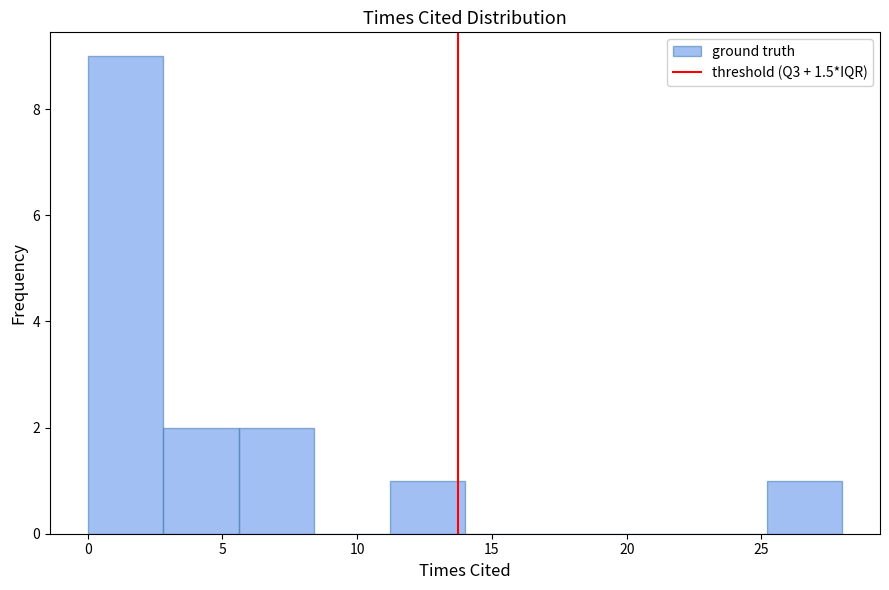

Reading left to right, list every bar in this chart as the range it spans on the x-axis followed by its height. Neither the bar edges nor the heights are printed on the chart, so give them approximately, as read against the axes.

0.0 to 2.8: 9
2.8 to 5.6: 2
5.6 to 8.4: 2
8.4 to 11.2: 0
11.2 to 14.0: 1
14.0 to 16.8: 0
16.8 to 19.6: 0
19.6 to 22.4: 0
22.4 to 25.2: 0
25.2 to 28.0: 1